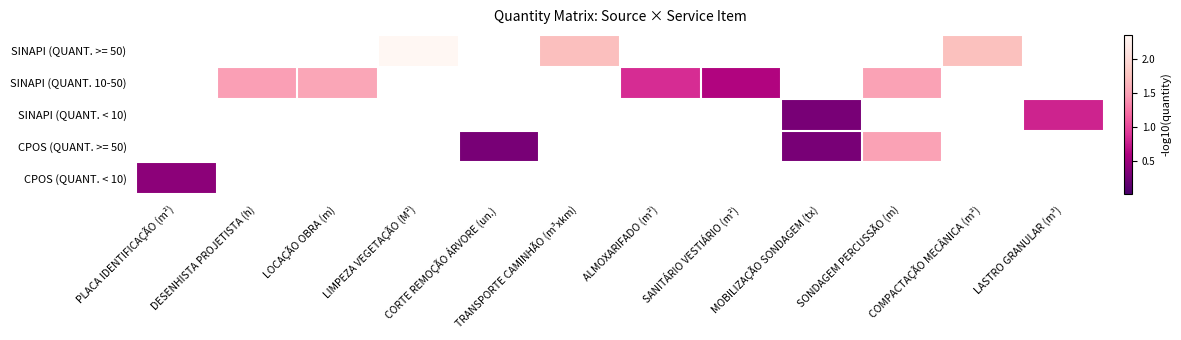

At how many categories does at least one series exceed 0?

12